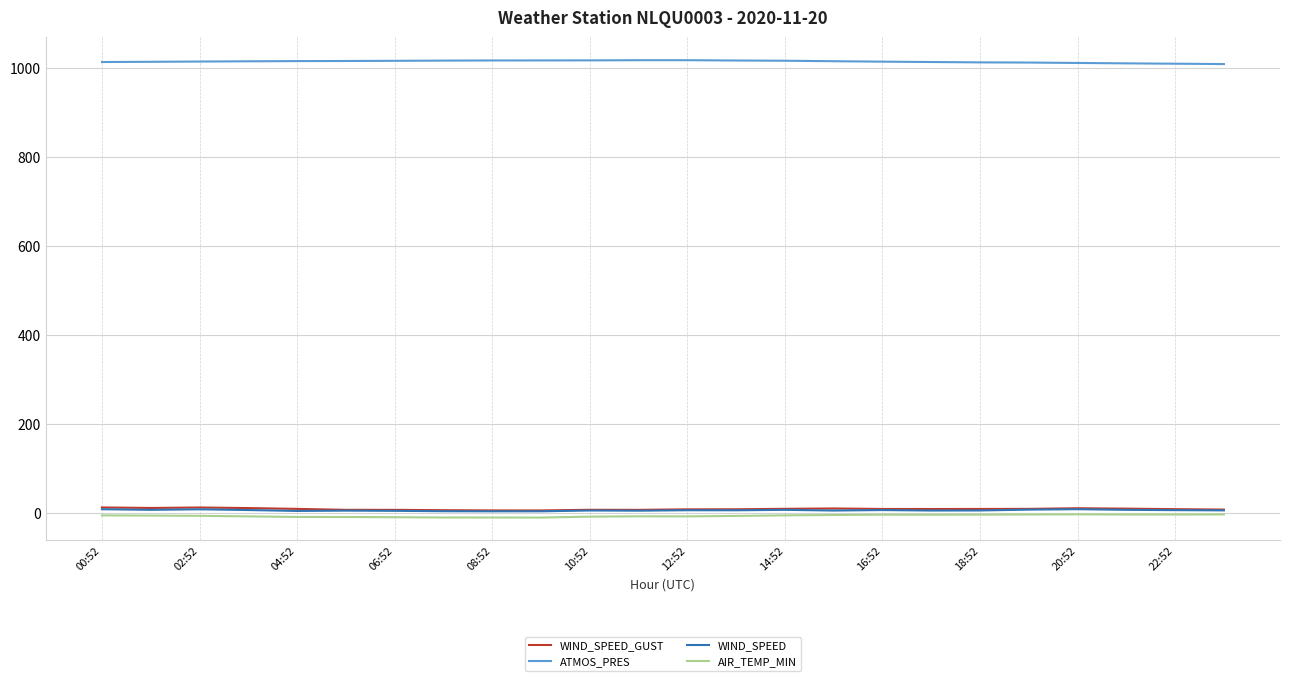

At how many categories does at least one series exceed 207?

24